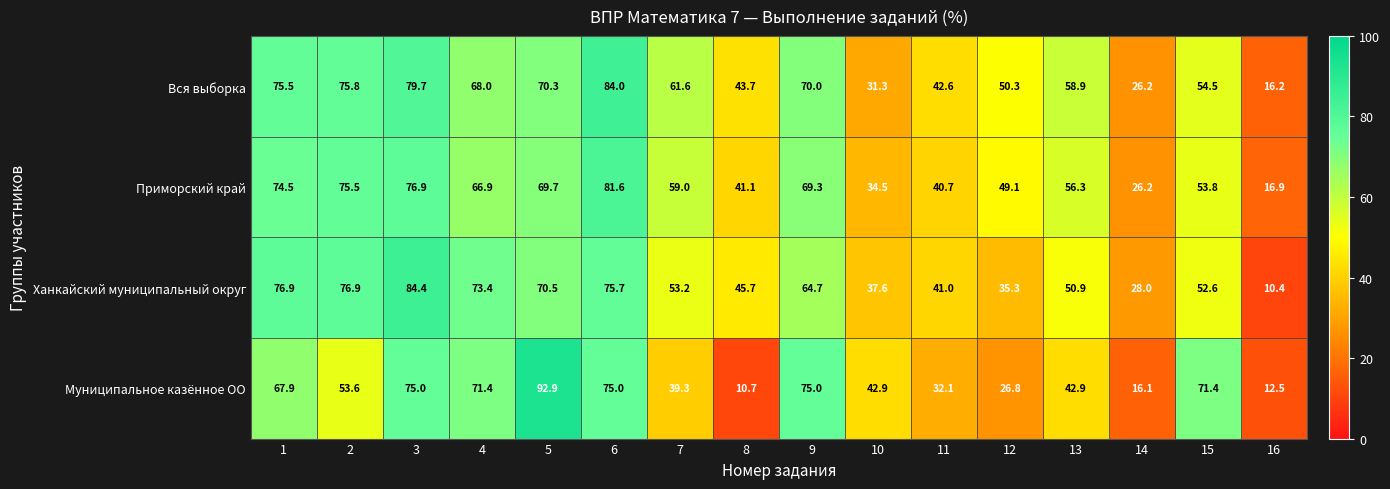

At which label does Ханкайский муниципальный округ reach its minimum?

16